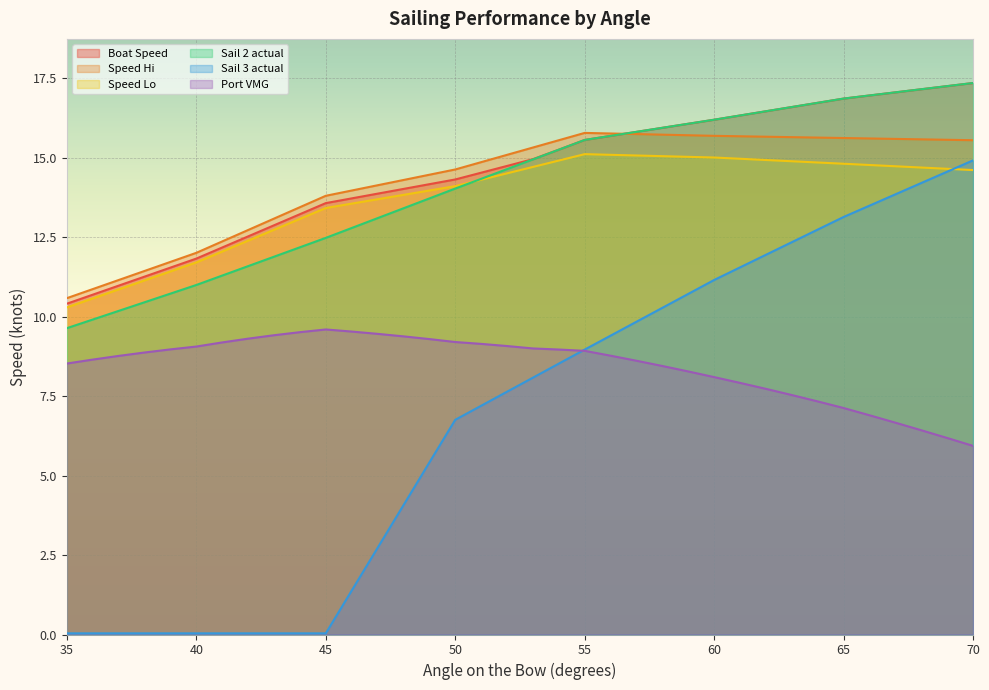

True or false: Speed Hi and Sail 3 actual intersect in this chart.

False